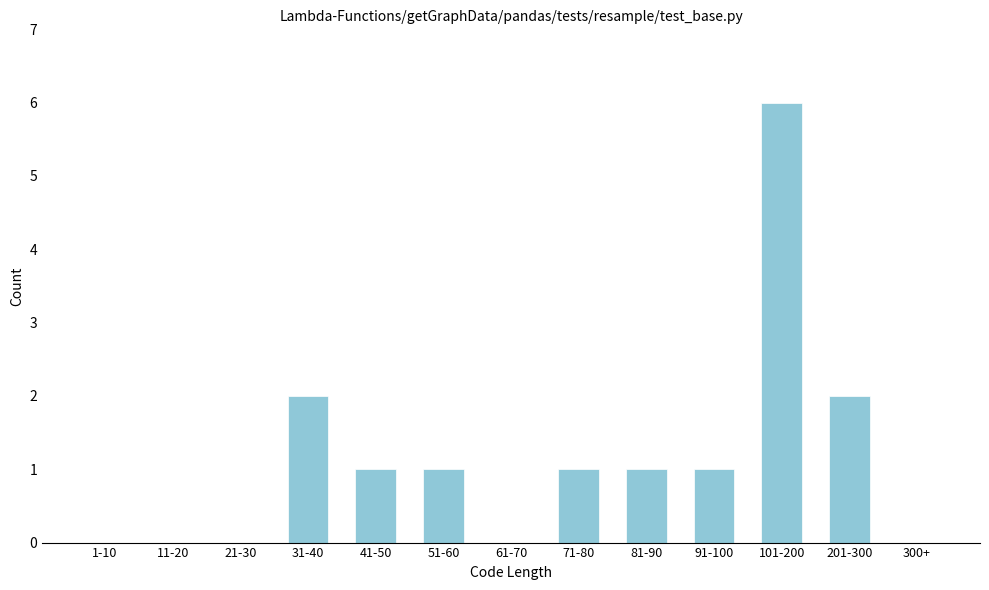

Reading left to right, transcribe all the data shown in this chart.

1-10=0	11-20=0	21-30=0	31-40=2	41-50=1	51-60=1	61-70=0	71-80=1	81-90=1	91-100=1	101-200=6	201-300=2	300+=0